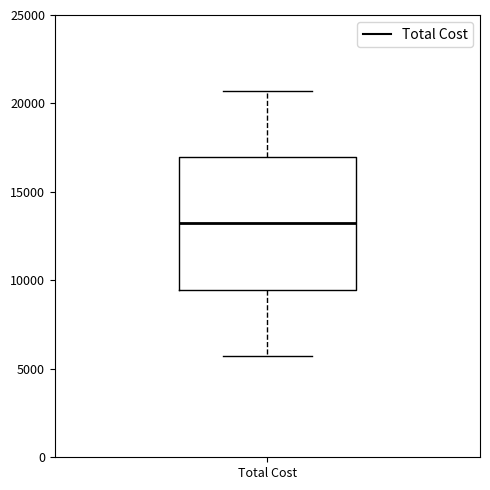

Where does the median line of the box for Total Cost sit on the y-axis? The values are not printed on the chart, so give them approximately, as read against the axis.

13000